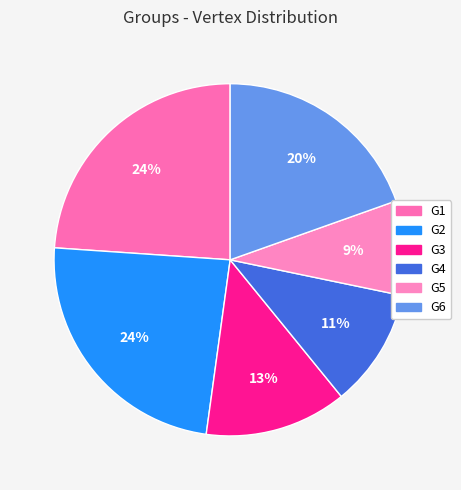

Does G5 represent more than half of the total?

No